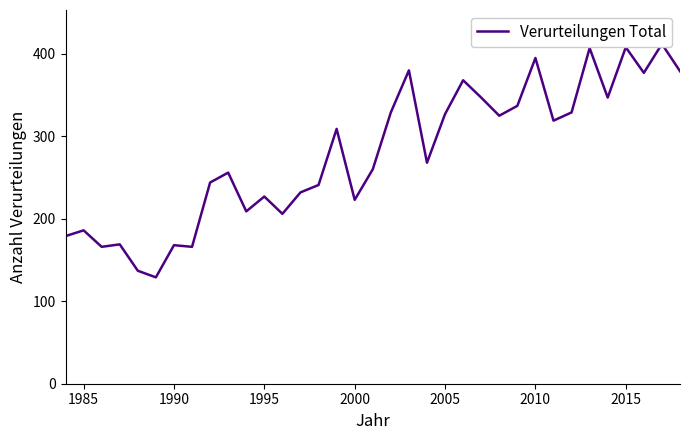

What is the difference between the maximum and minimum values?

283